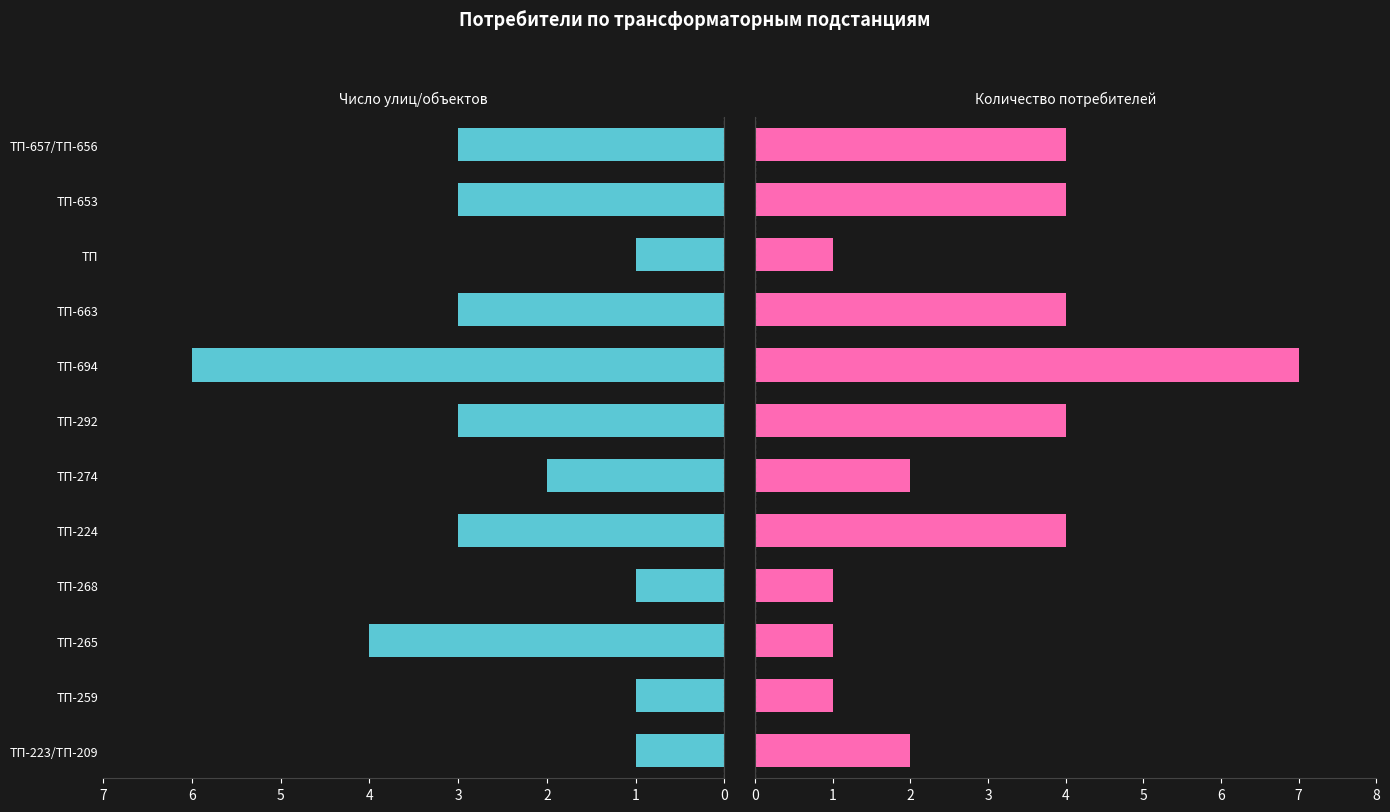

List the series in order of their peak value, highest first.

Количество потребителей, Число улиц/объектов